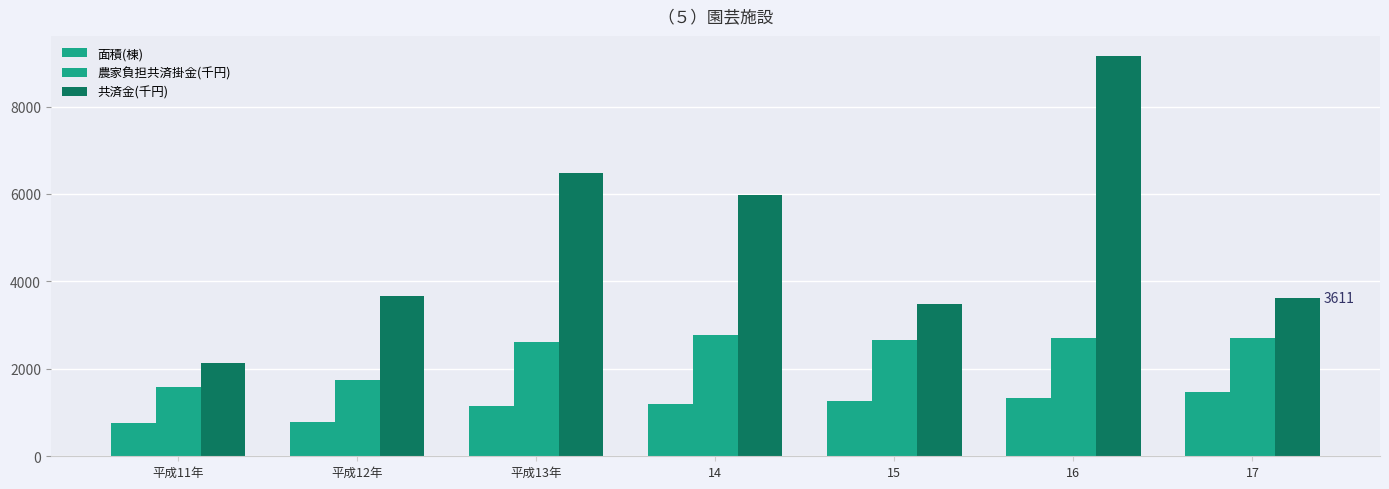

How many groups of bars are there?

7